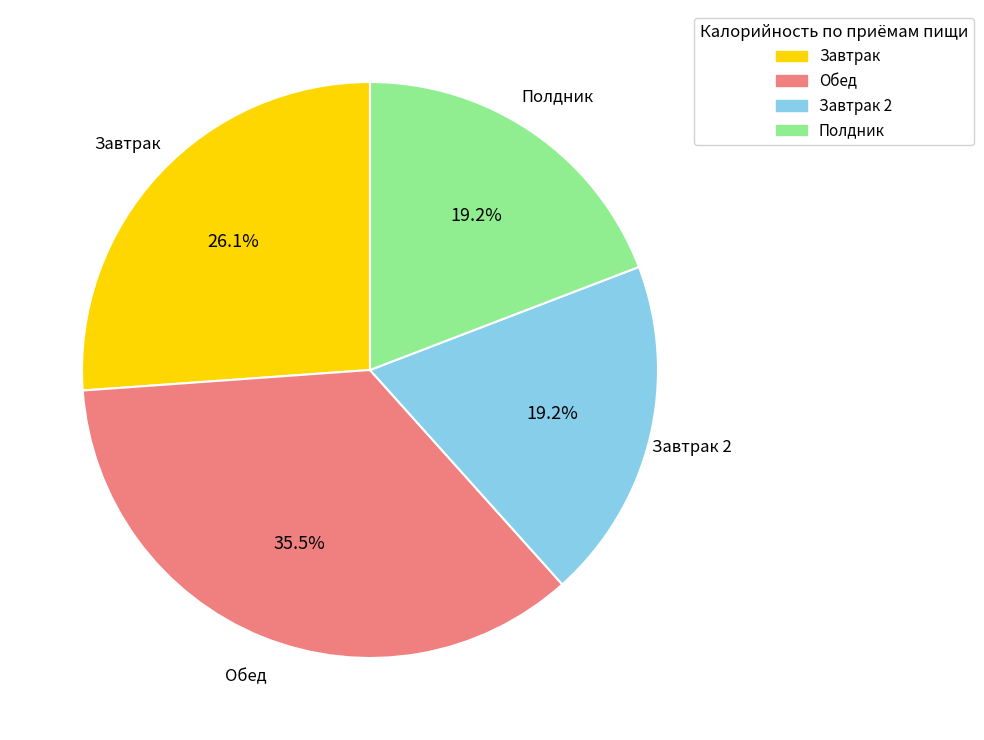

Is there a majority slice in this chart?

No